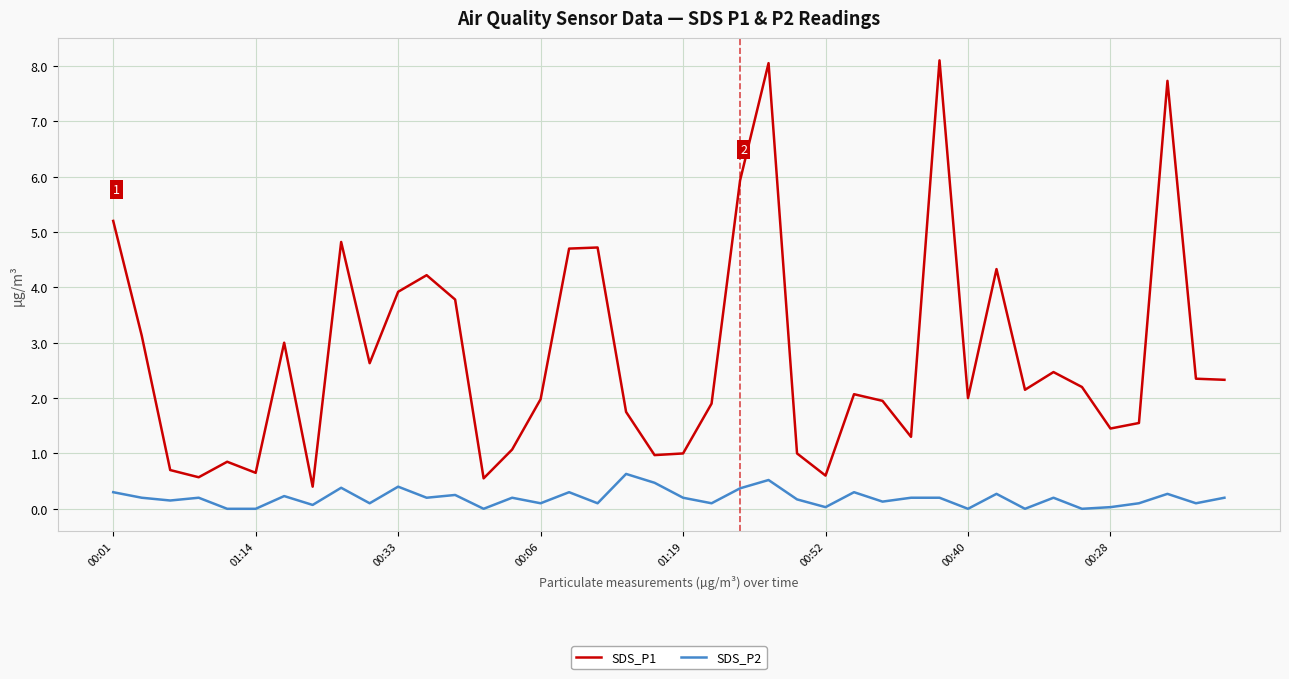

Count the number of categories in the chart.

40